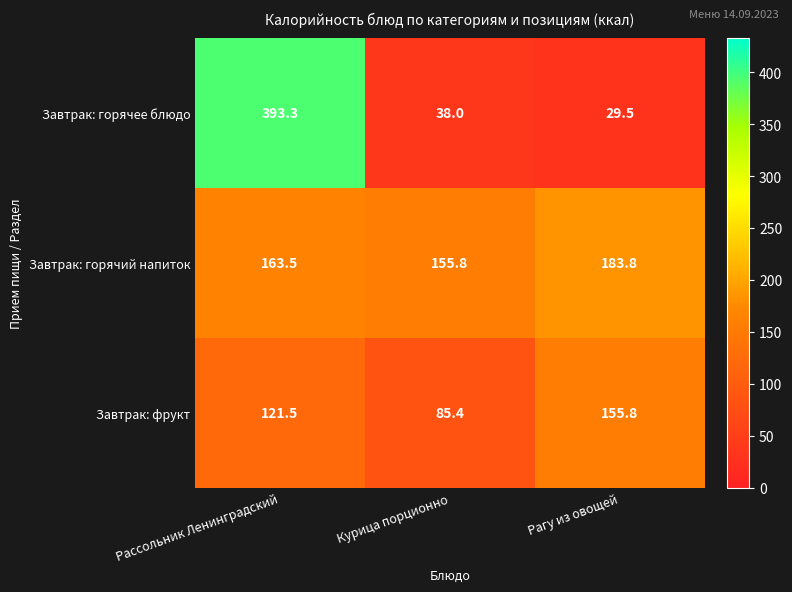

The value of Завтрак: фрукт at Рагу из овощей is 155.8. True or false?

True